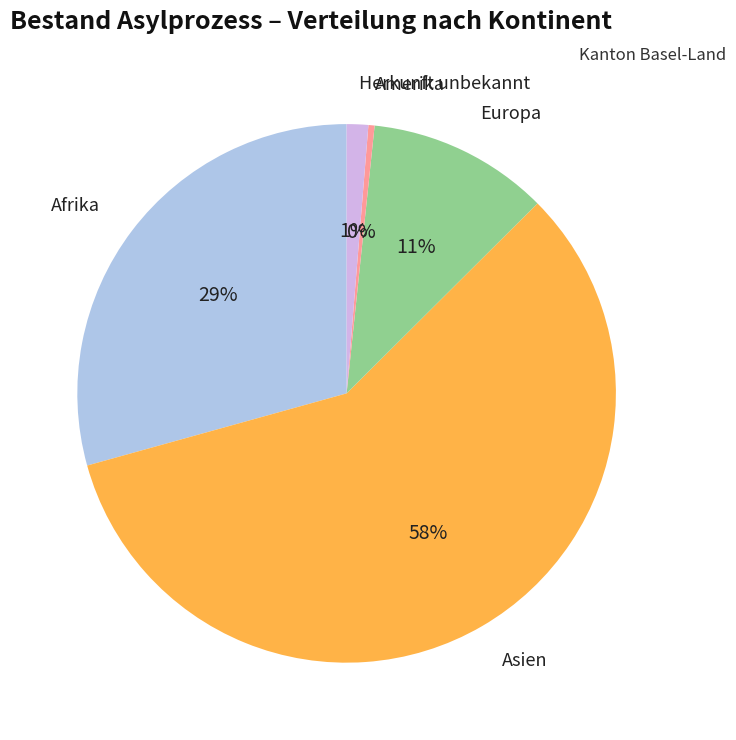

Is there a majority slice in this chart?

Yes